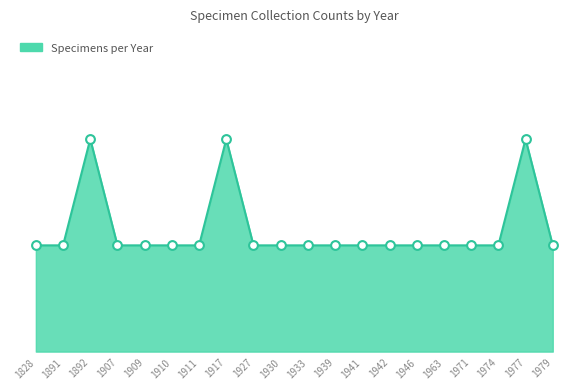

Which has a higher value, 1892 or 1891?

1892